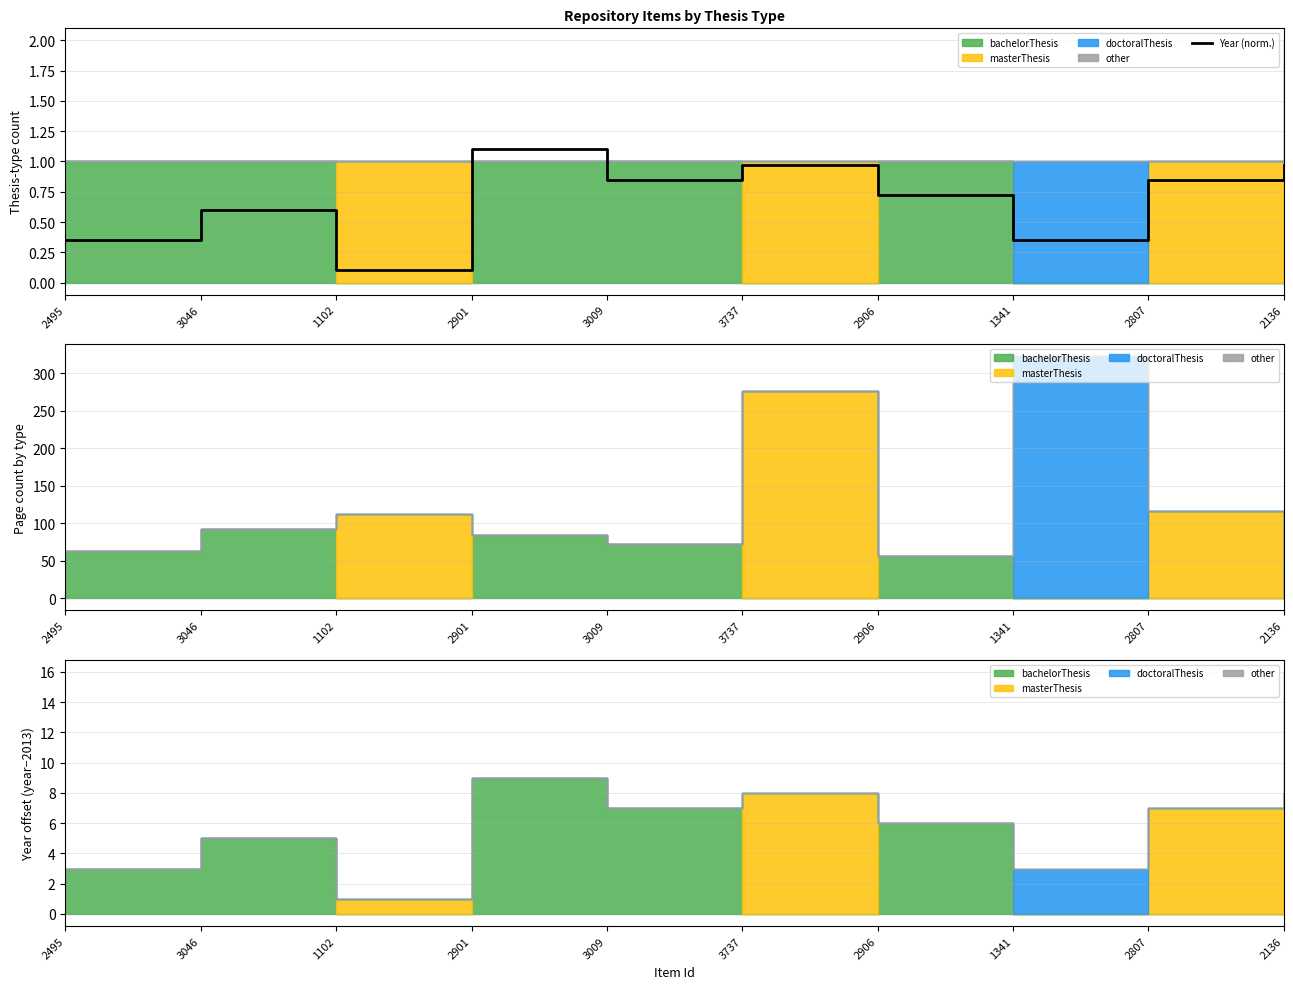

How many lines are shown in the chart?

1